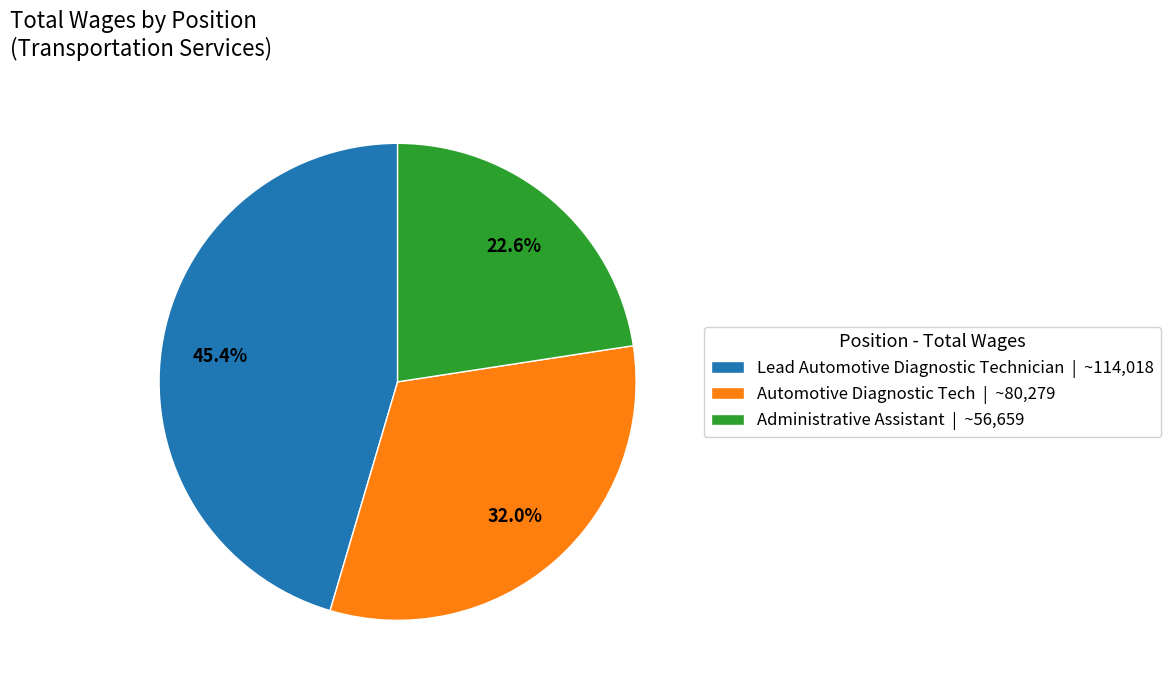

What is the total percentage of Administrative Assistant and Automotive Diagnostic Tech?

54.6%